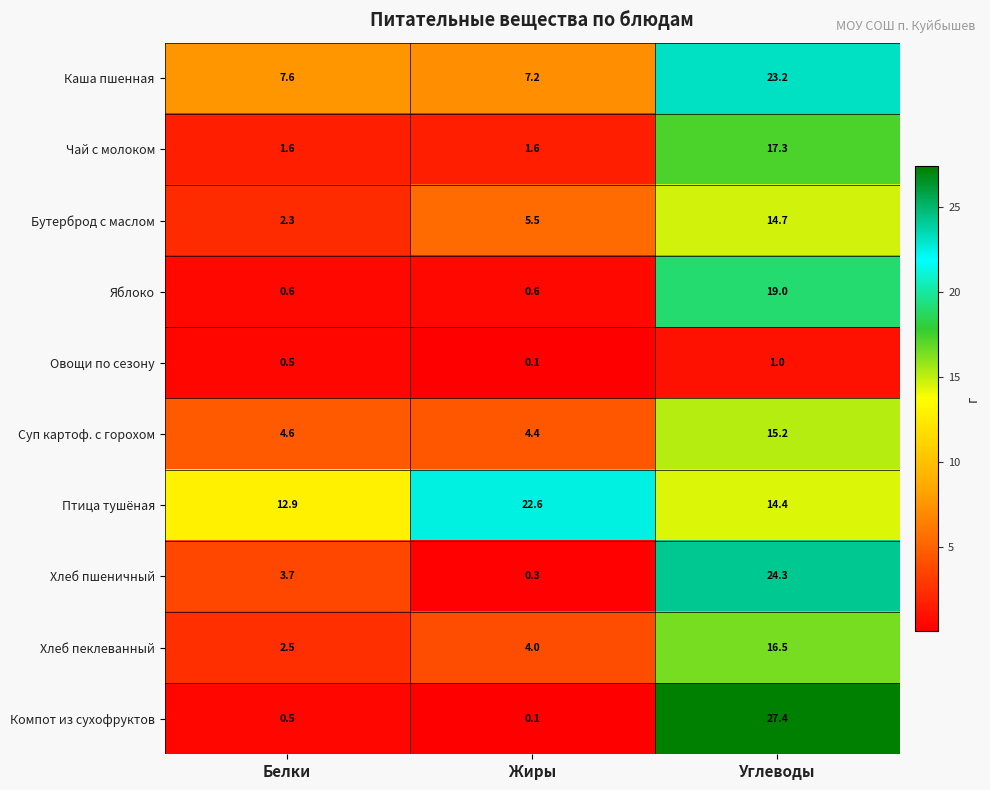

What is the average value of the Овощи по сезону series?

0.5